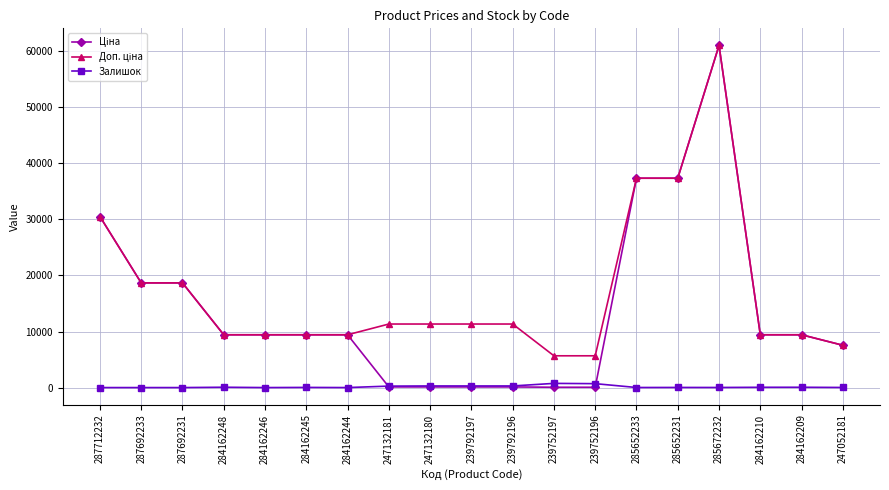

What is the label of the 15th point from the right?

284162246